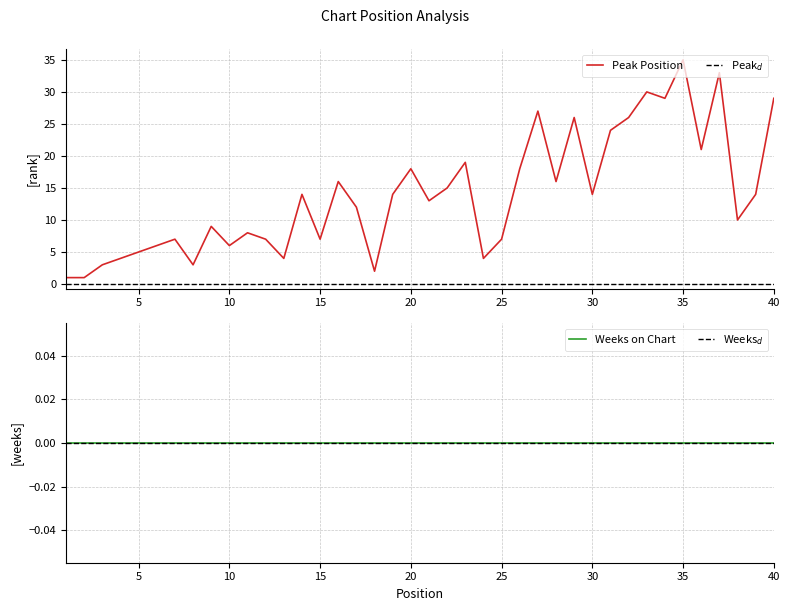

True or false: Peak Position has a value of 8 at 30.

False